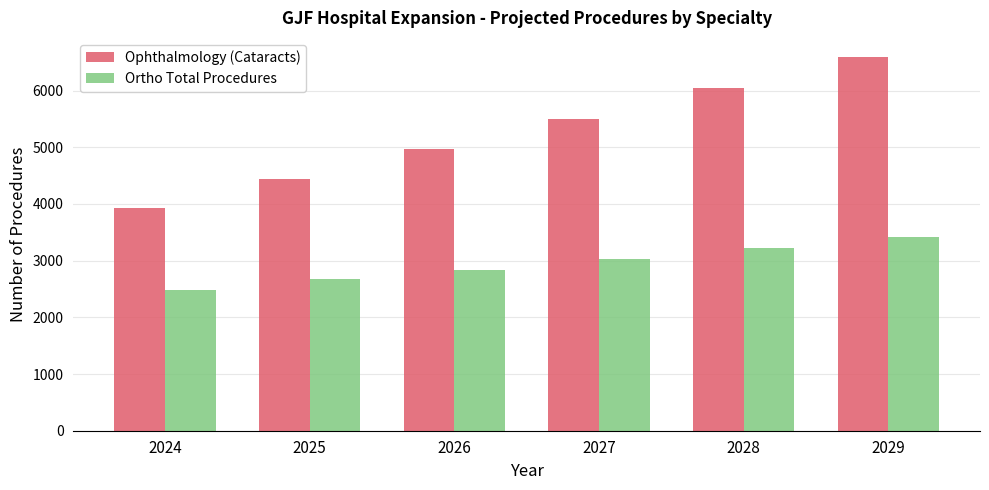

How many Ophthalmology (Cataracts) values are between 4442 and 6046?

4